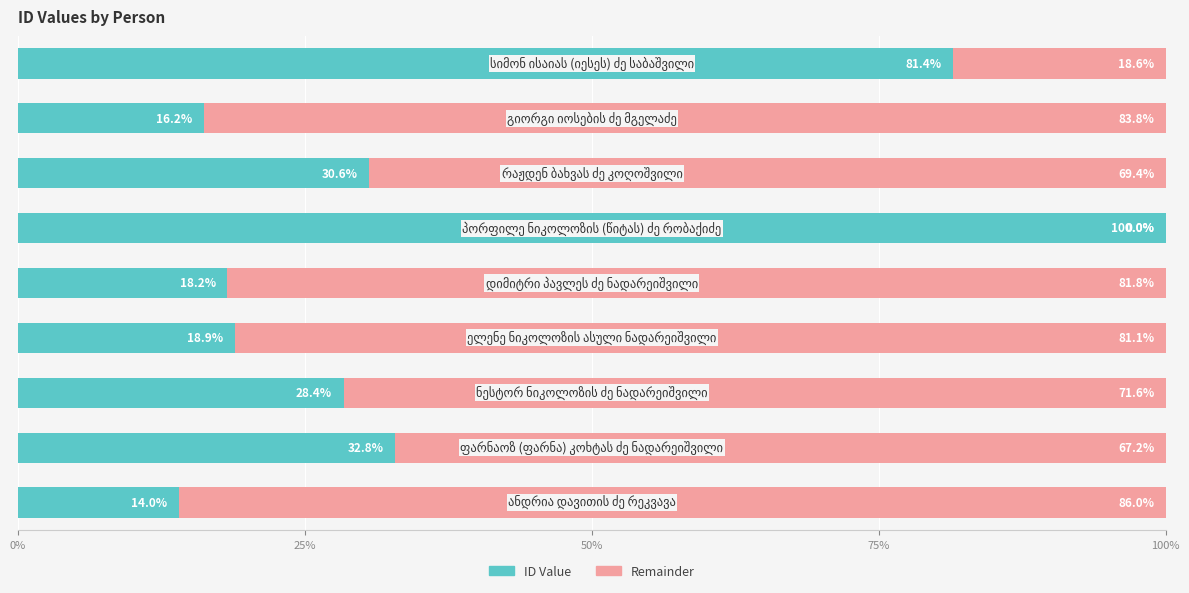

What is the sum of all ID Value values?

340.6